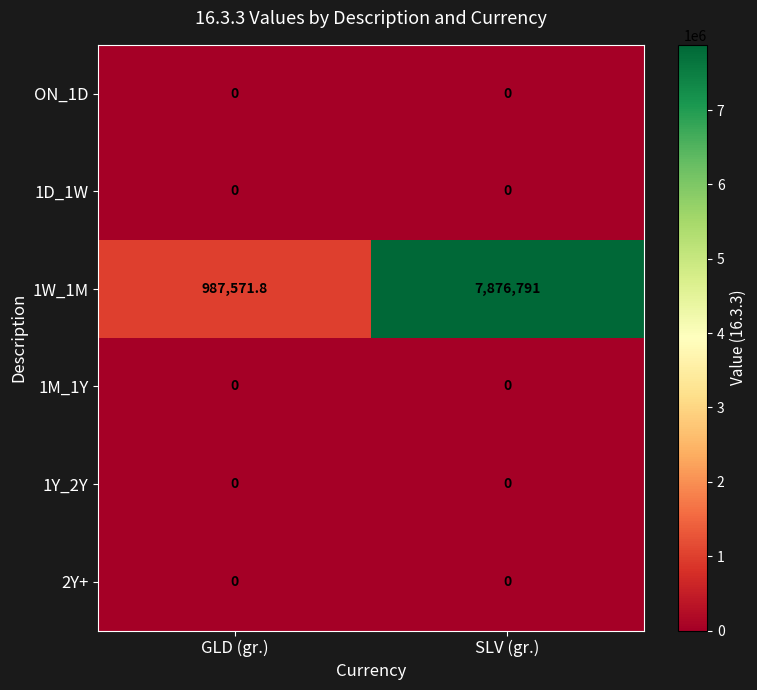

What is the spread (max minus min) of values at SLV (gr.)?

7876791.0